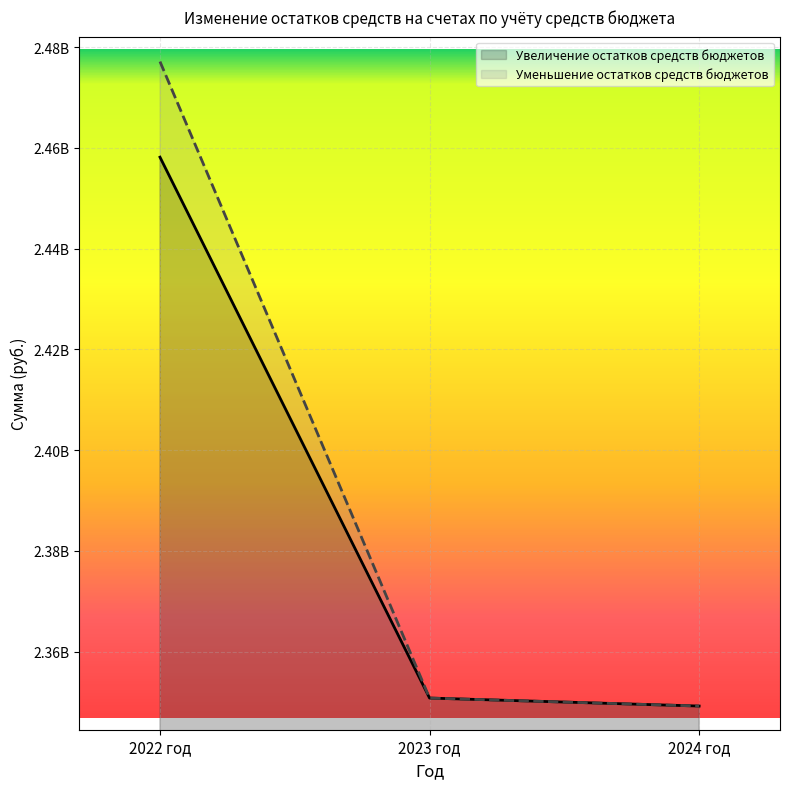

Which series has the widest spread of values?

Уменьшение остатков средств бюджетов